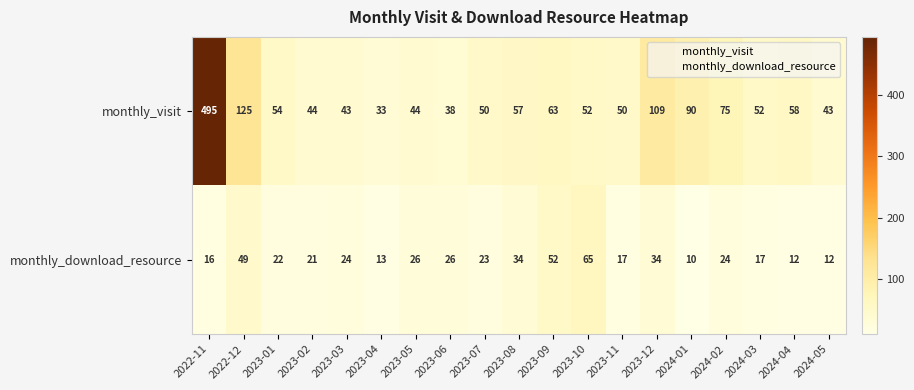

What is the maximum value shown in the chart?

495